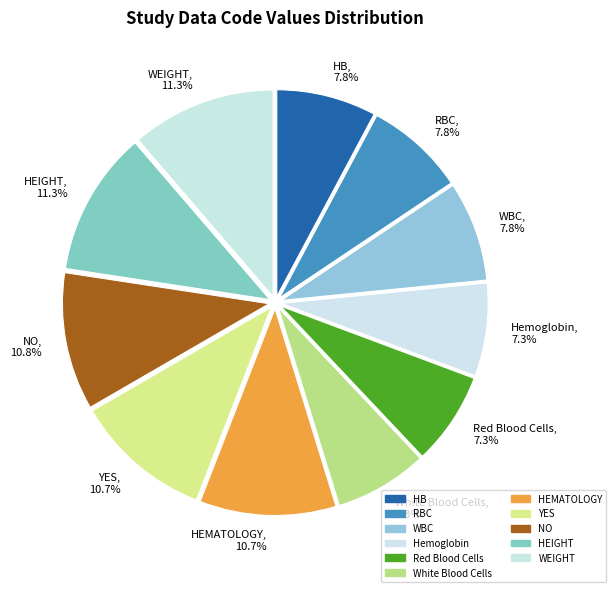

What percentage is the RBC slice, to the nearest percent?

8%